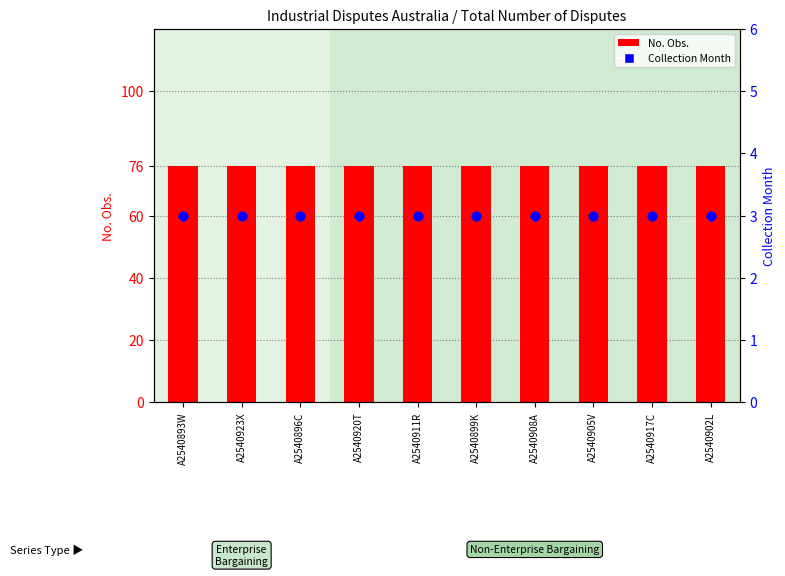

What is the total value across all series at A2540923X?

79